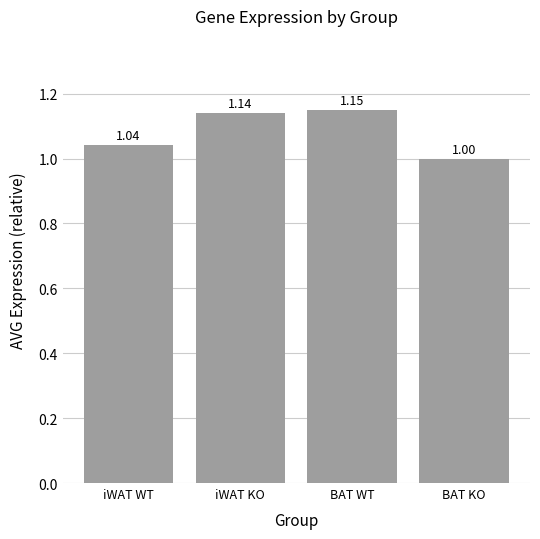

At which label is the value closest to 1?

BAT KO